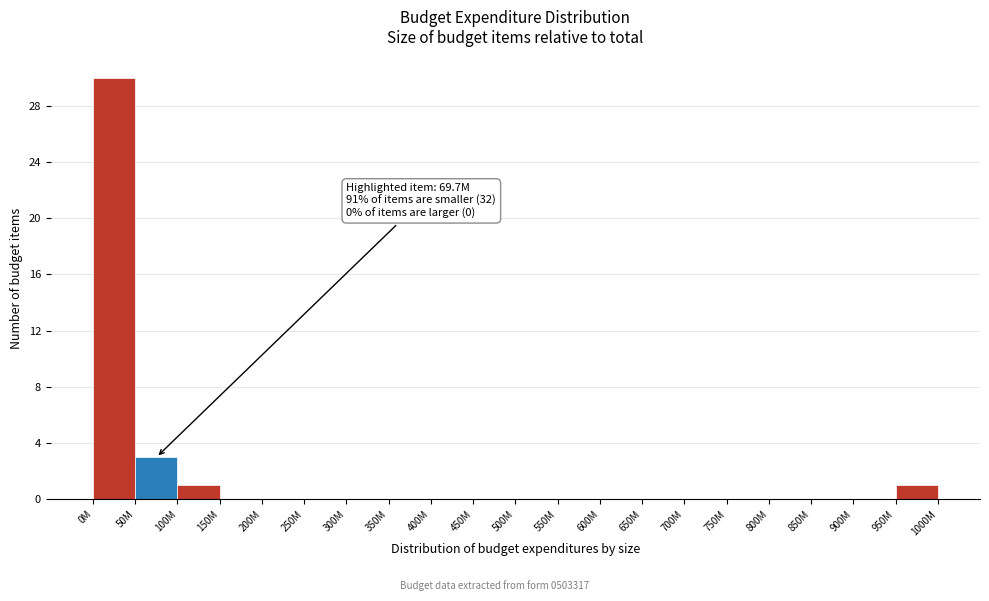

Reading left to right, extract all data points from this chart.

0M=30	50M=3	100M=1	150M=0	200M=0	250M=0	300M=0	350M=0	400M=0	450M=0	500M=0	550M=0	600M=0	650M=0	700M=0	750M=0	800M=0	850M=0	900M=0	950M=1